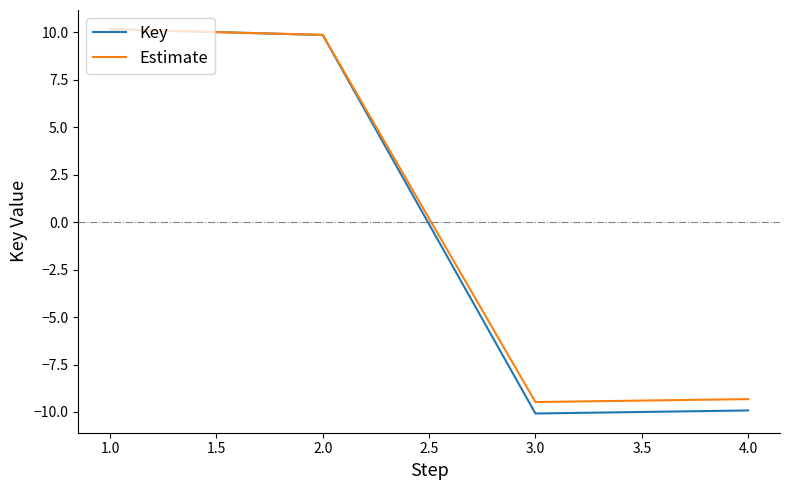

Is it true that Estimate equals -16.6 at 2.0?

False